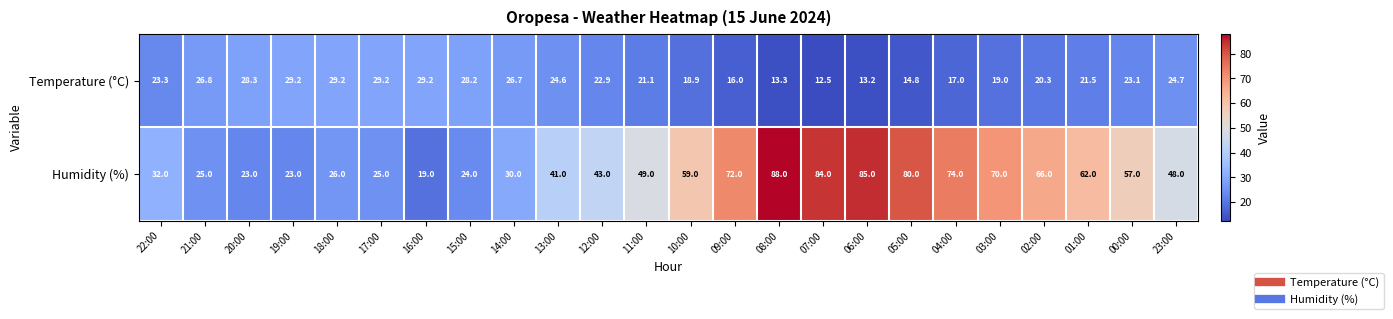

What is the difference between the maximum and minimum values in the Temperature (°C) series?

16.7